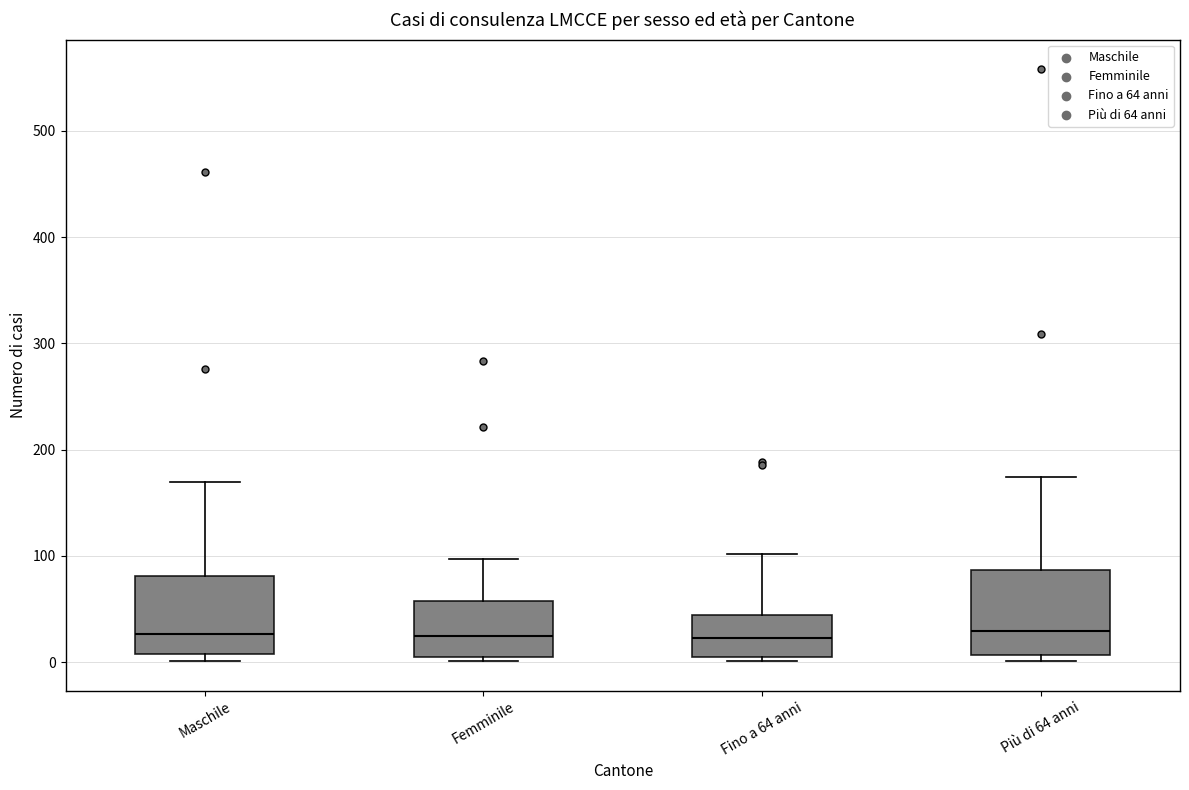

Where is the upper edge of the box for Maschile on the y-axis? The values are not printed on the chart, so give them approximately, as read against the axis.

80